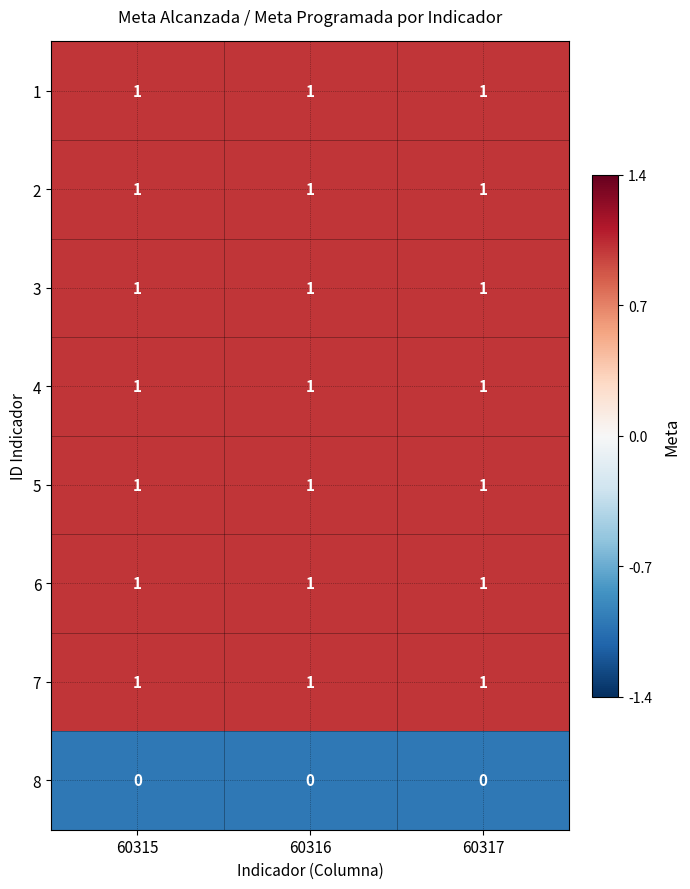

How many data points does each series have?

3